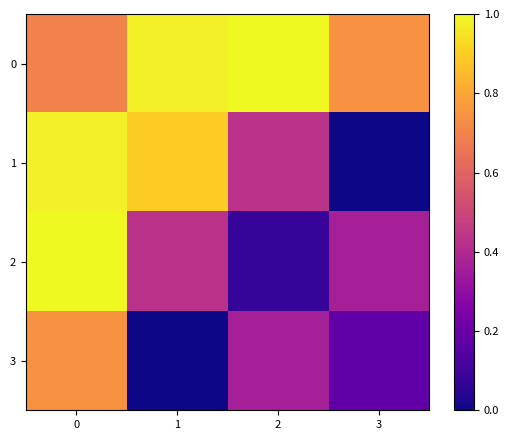

Which series has the widest spread of values?

1